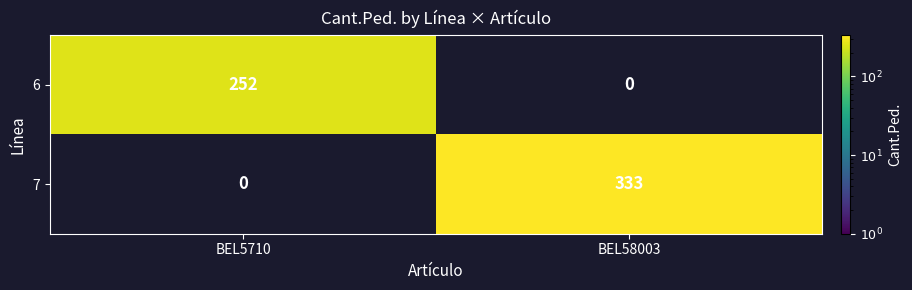

Reading right to left, transcribe all the data shown in this chart.

6: 0	252
7: 333	0